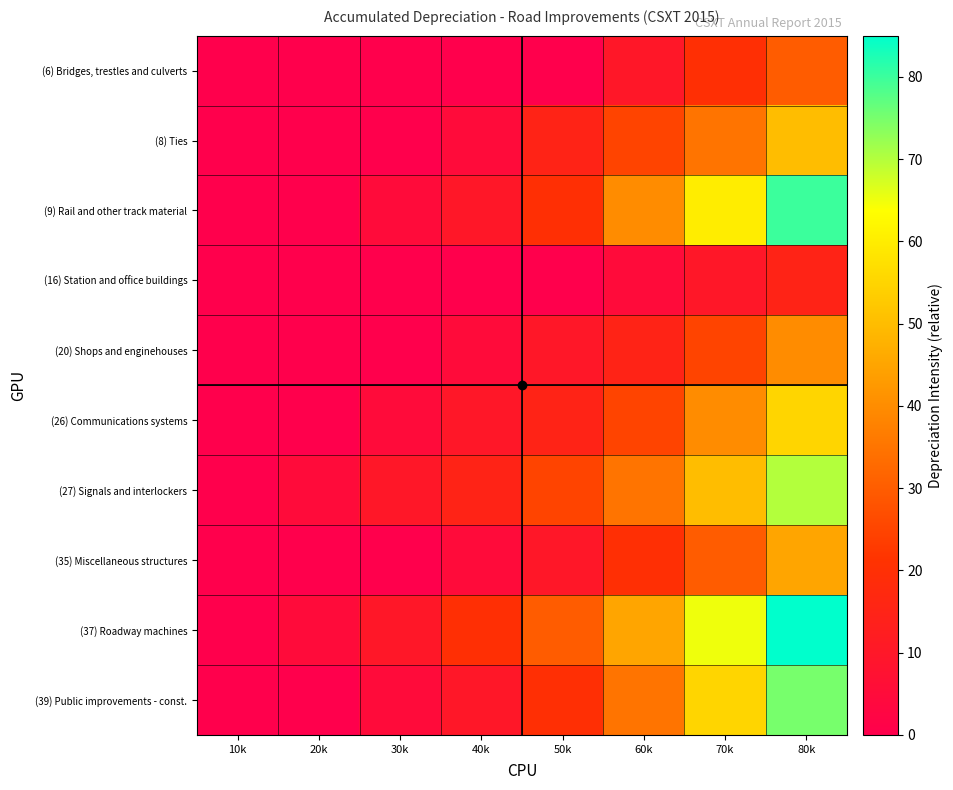

Reading left to right, list all the values displayed in this chart.

(6) Bridges, trestles and culverts: 10k=0	20k=0	30k=0	40k=0	50k=0	60k=10	70k=20	80k=30
(8) Ties: 10k=0	20k=0	30k=0	40k=5	50k=15	60k=25	70k=35	80k=50
(9) Rail and other track material: 10k=0	20k=0	30k=5	40k=10	50k=20	60k=40	70k=60	80k=80
(16) Station and office buildings: 10k=0	20k=0	30k=0	40k=0	50k=0	60k=5	70k=10	80k=15
(20) Shops and enginehouses: 10k=0	20k=0	30k=0	40k=5	50k=10	60k=15	70k=25	80k=40
(26) Communications systems: 10k=0	20k=0	30k=5	40k=10	50k=15	60k=25	70k=40	80k=55
(27) Signals and interlockers: 10k=0	20k=5	30k=10	40k=15	50k=25	60k=35	70k=50	80k=70
(35) Miscellaneous structures: 10k=0	20k=0	30k=0	40k=5	50k=10	60k=20	70k=30	80k=45
(37) Roadway machines: 10k=0	20k=5	30k=10	40k=20	50k=30	60k=45	70k=65	80k=85
(39) Public improvements - const.: 10k=0	20k=0	30k=5	40k=10	50k=20	60k=35	70k=55	80k=75